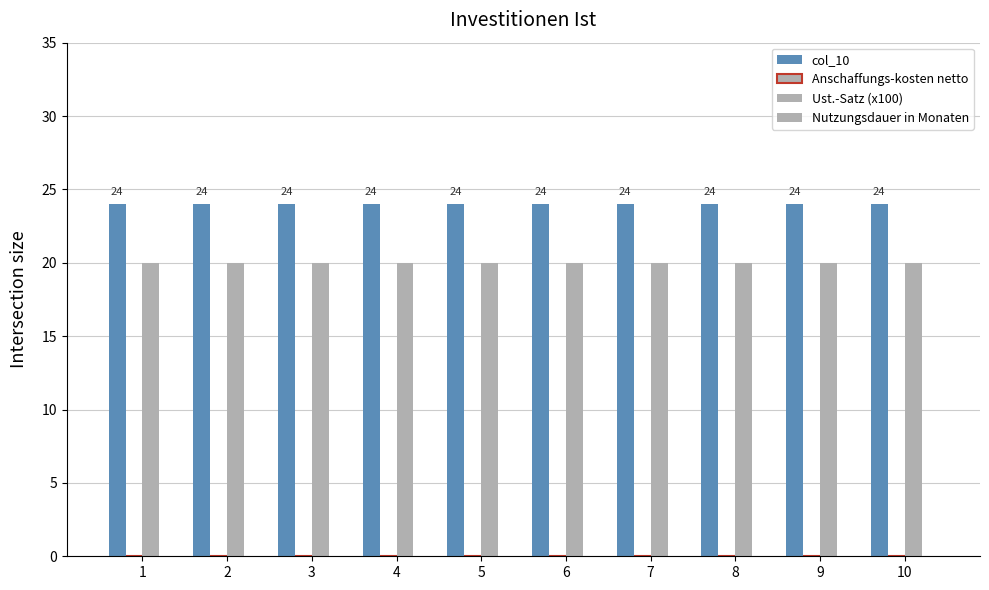

Between 3 and 8, which series saw the biggest shift?

col_10